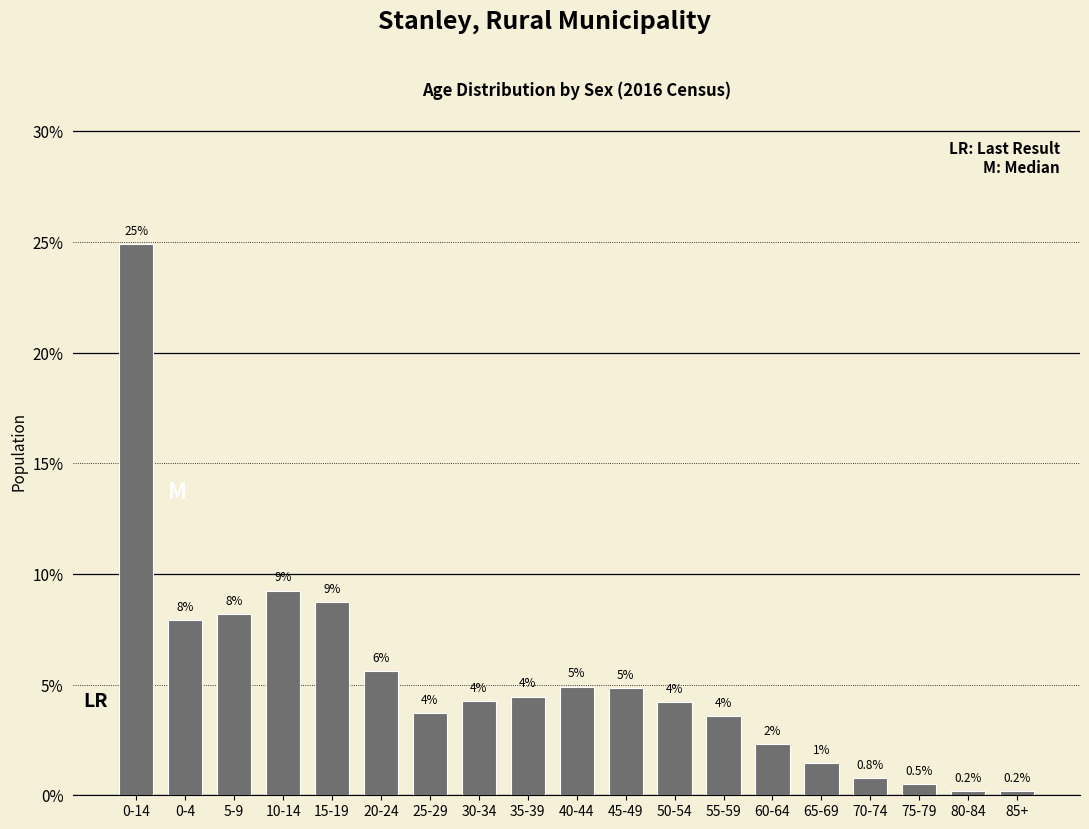

Reading left to right, extract all data points from this chart.

0-14=24.9	0-4=7.9	5-9=8.2	10-14=9.2	15-19=8.7	20-24=5.6	25-29=3.7	30-34=4.3	35-39=4.5	40-44=4.9	45-49=4.8	50-54=4.2	55-59=3.6	60-64=2.3	65-69=1.4	70-74=0.8	75-79=0.5	80-84=0.2	85+=0.2